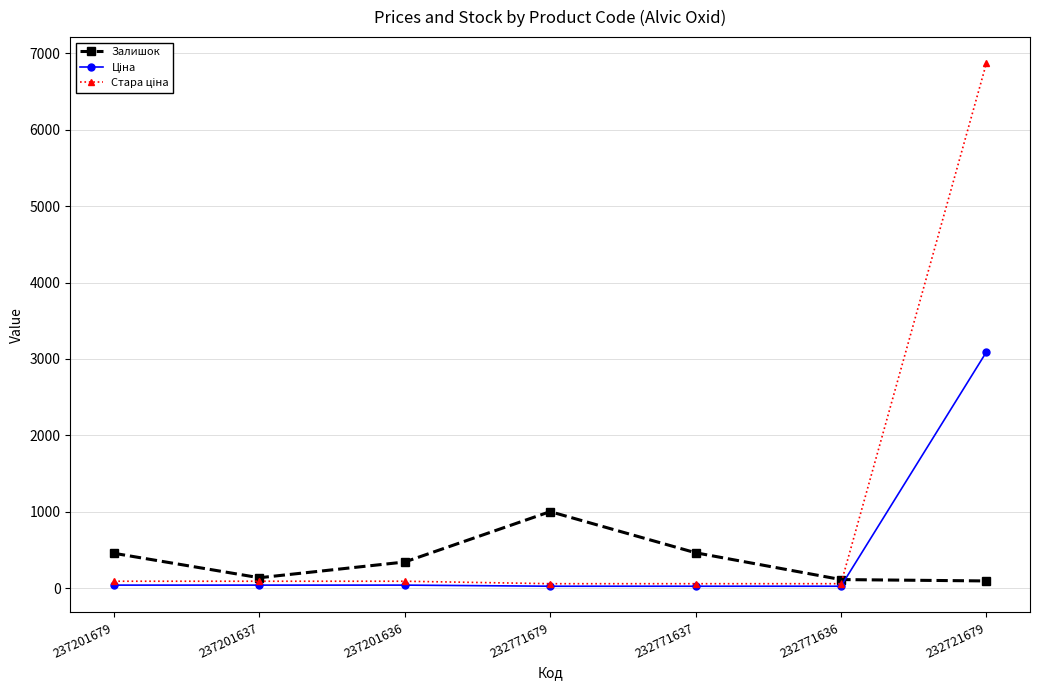

At which category is the sum across all series the highest?

232721679